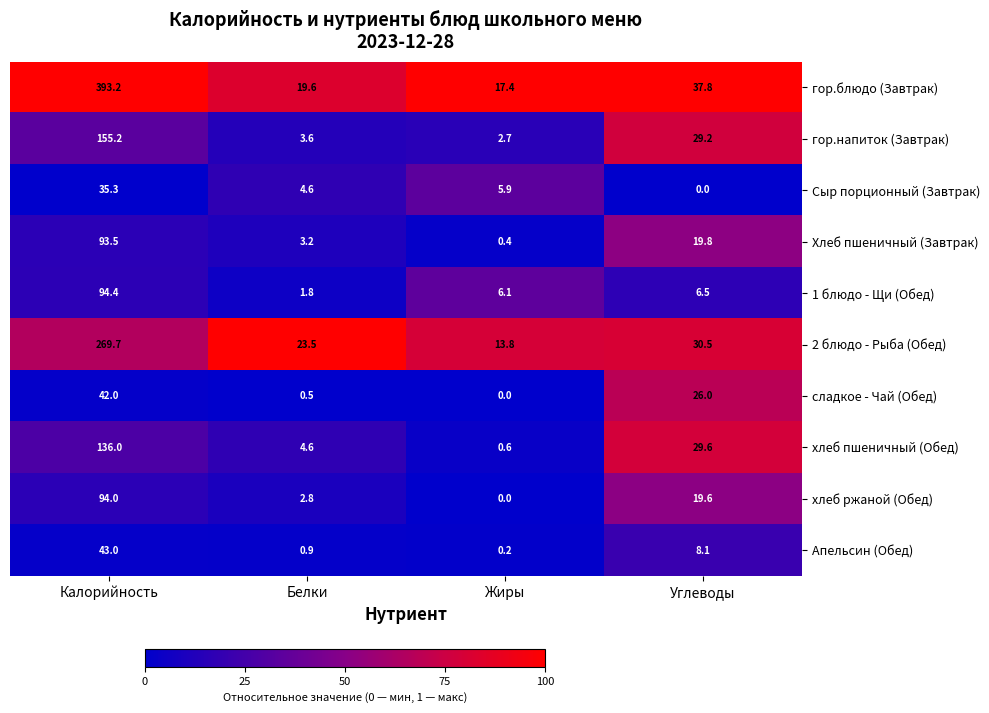

Is the value of Сыр порционный (Завтрак) at Углеводы greater than the value of Апельсин (Обед) at Углеводы?

No